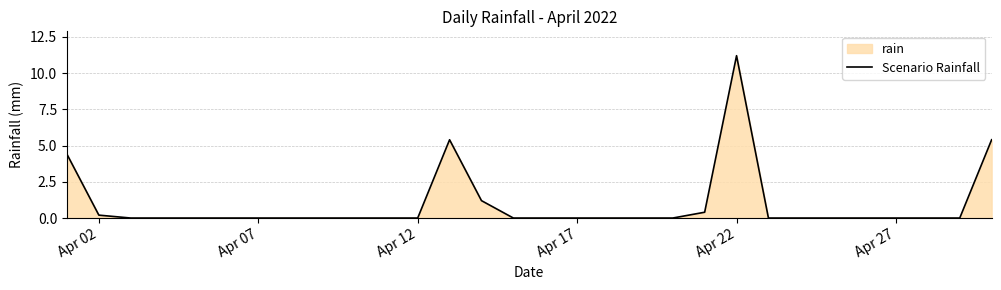

Which label corresponds to the largest value in the chart?

Apr 22